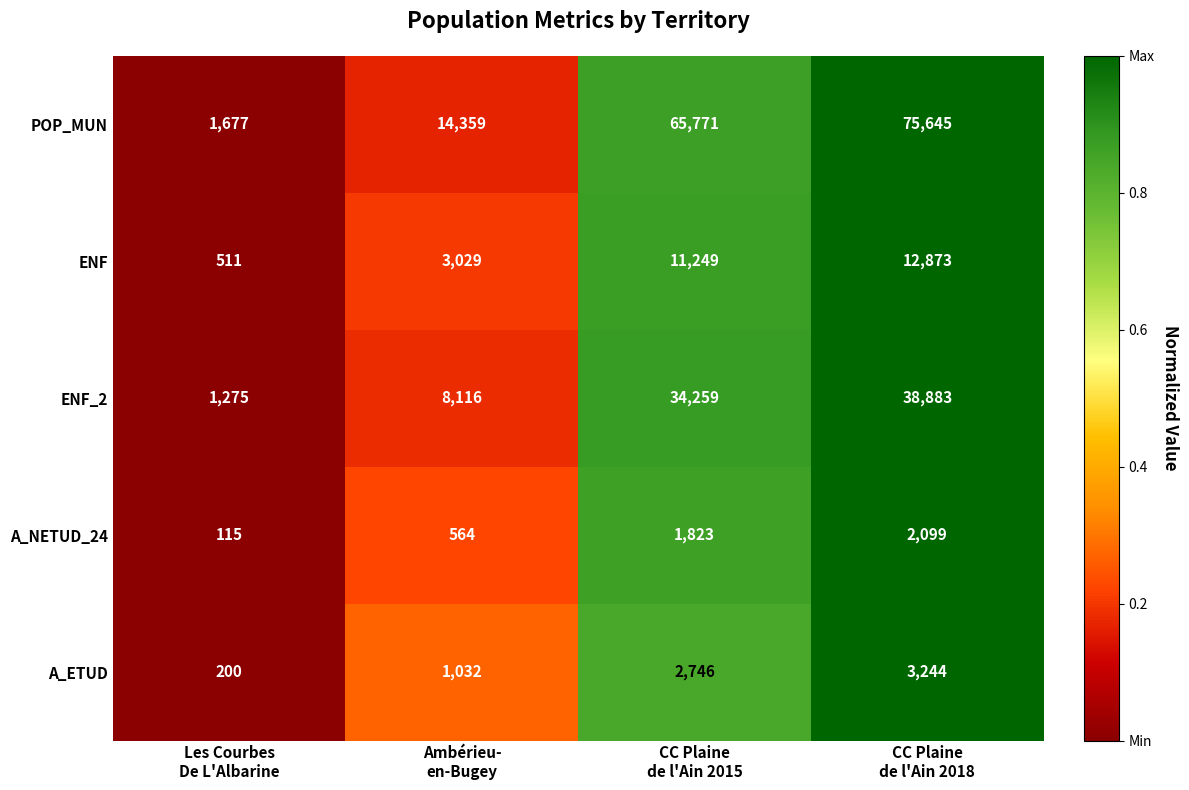

Reading left to right, transcribe all the data shown in this chart.

POP_MUN: 1677	14359	65771	75645
ENF: 511	3029	11249	12873
ENF_2: 1275	8116	34259	38883
A_NETUD_24: 115	564	1823	2099
A_ETUD: 200	1032	2746	3244